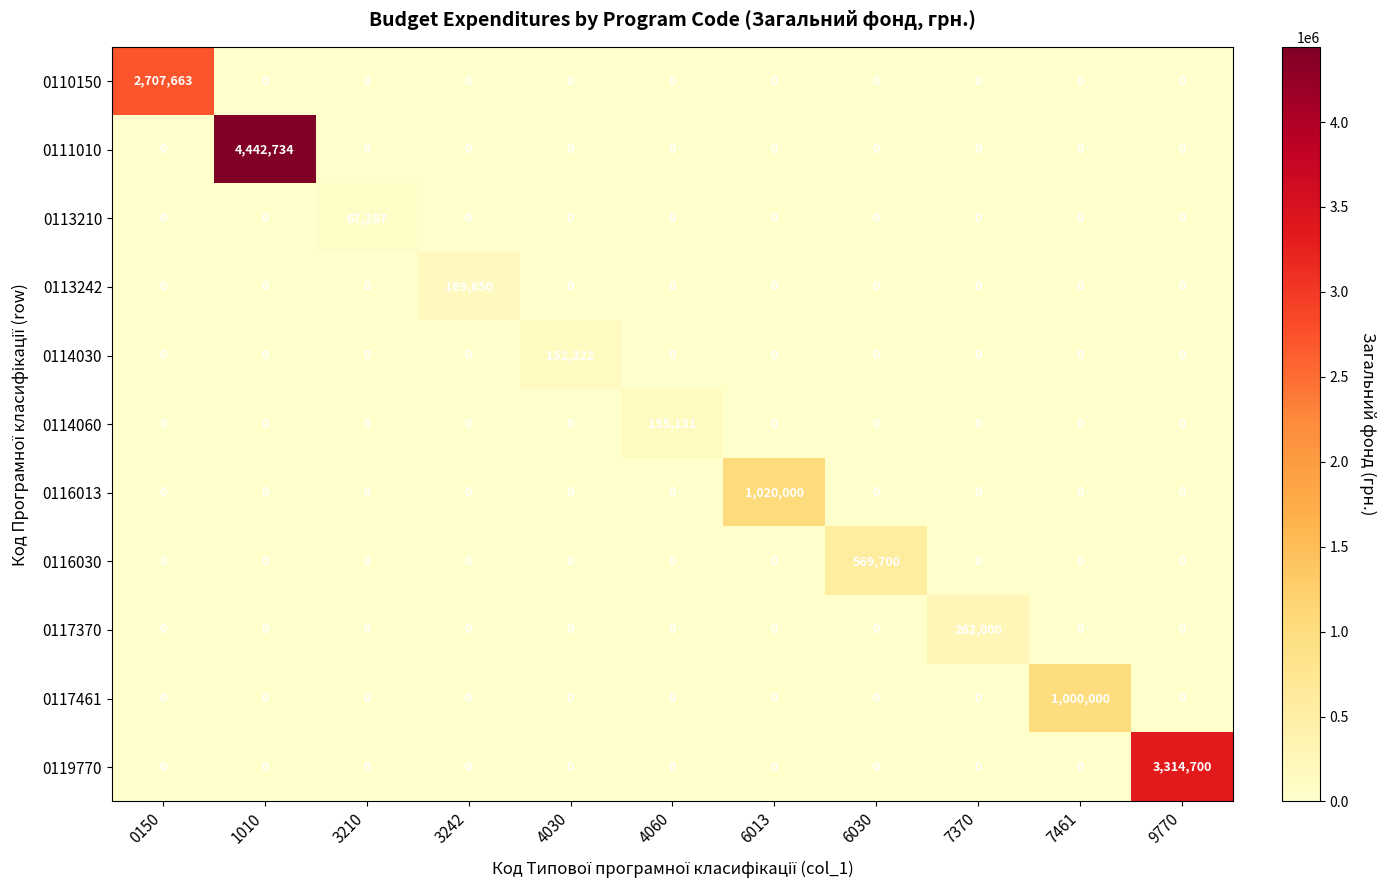

What is the sum of all 0111010 values?

4442734